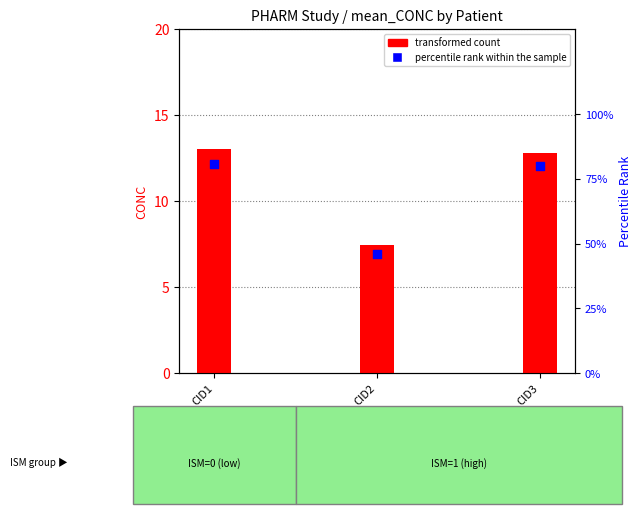

At which category is the sum across all series the highest?

CID1